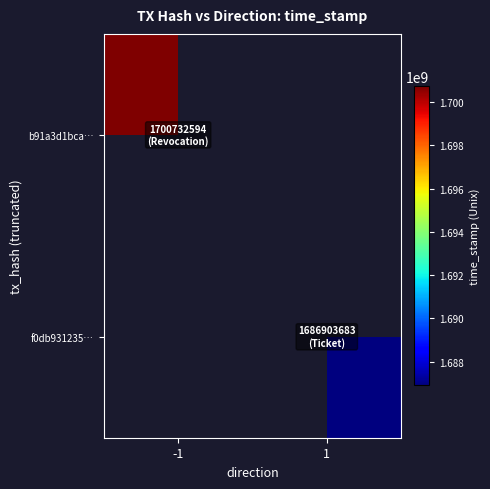

List the series in order of their overall mean, highest first.

b91a3d1bca…, f0db931235…